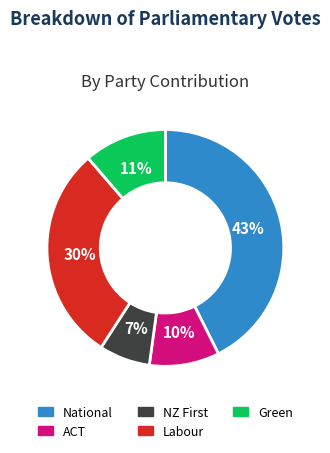

What percentage is the Labour slice, to the nearest percent?

30%